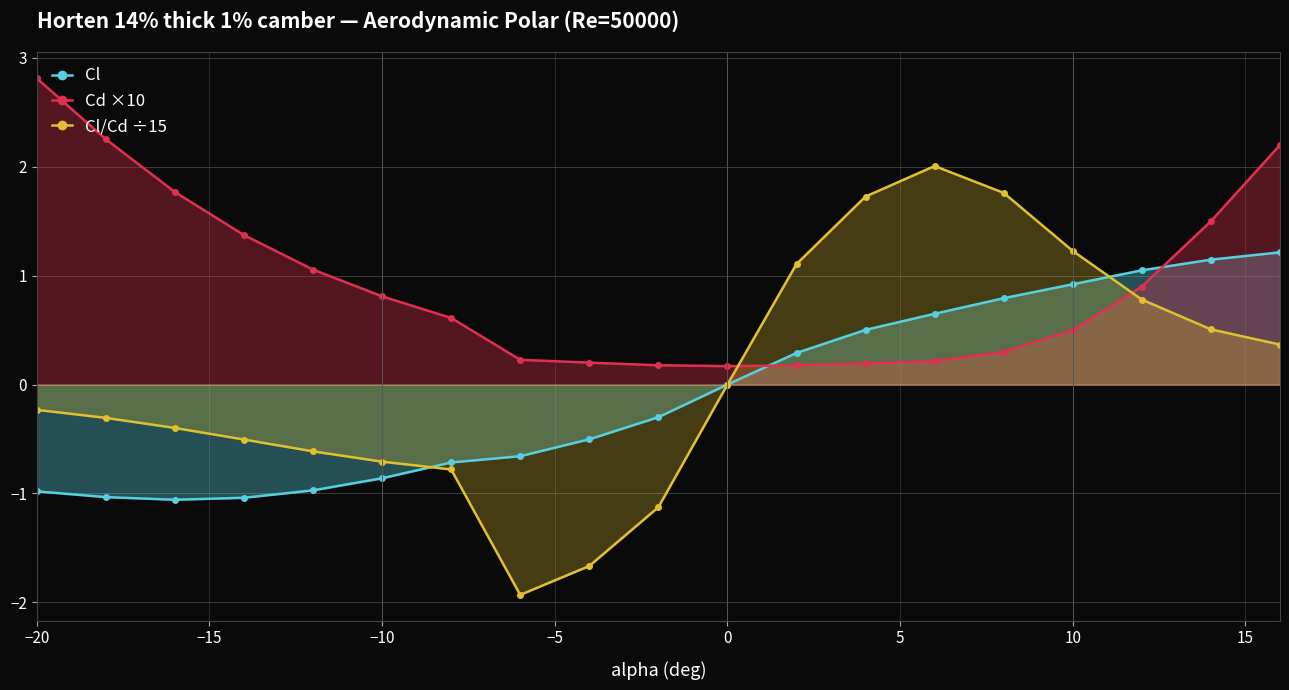

At how many categories does at least one series exceed 2?

4